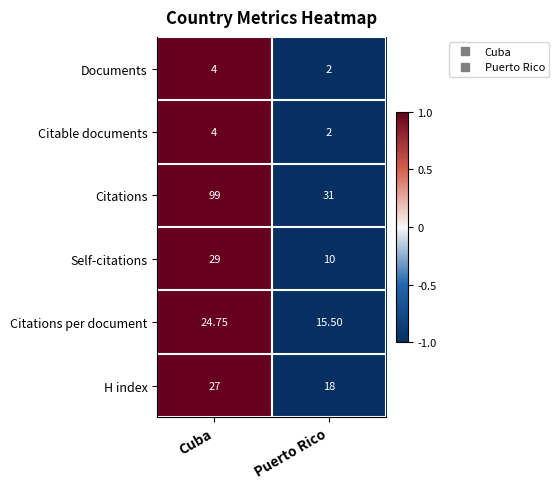

How many categories are shown in the chart?

2